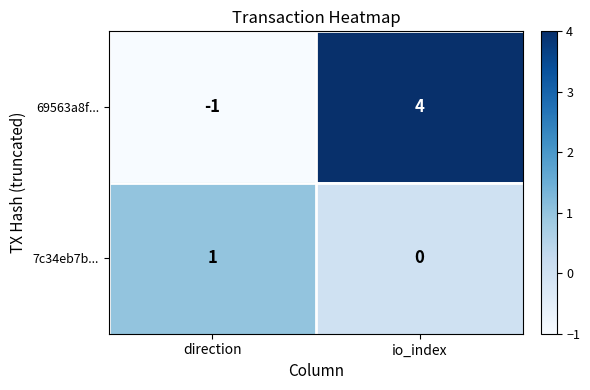

What is the smallest value displayed?

-1